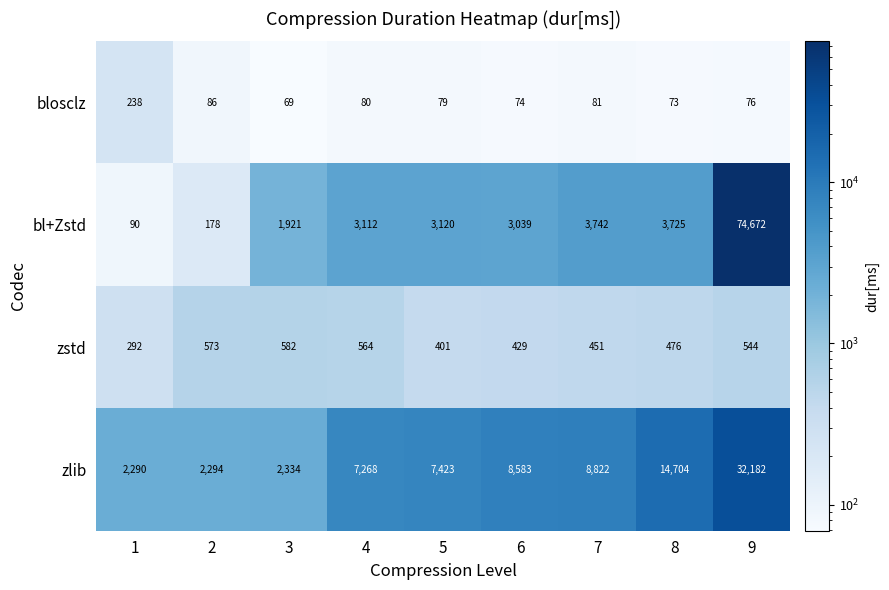

The value of bl+Zstd at 4 is 3112. True or false?

True